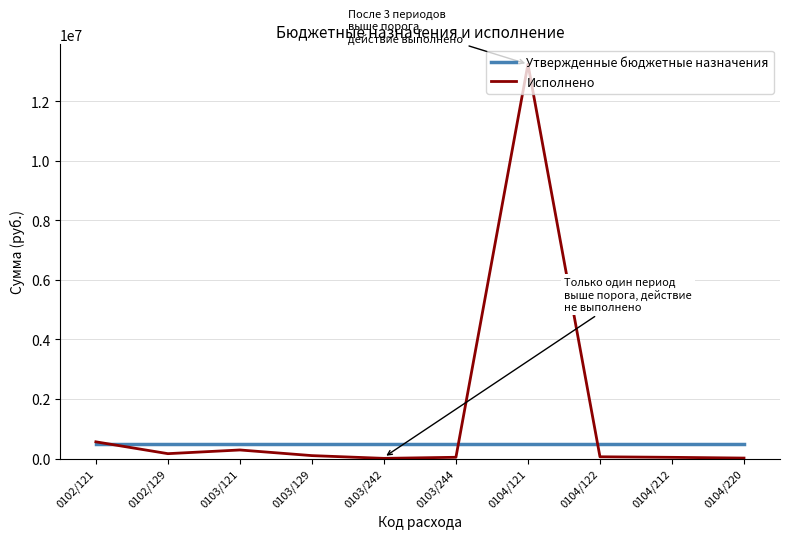

Rank the series by their average value, from highest to lowest.

Исполнено, Утвержденные бюджетные назначения